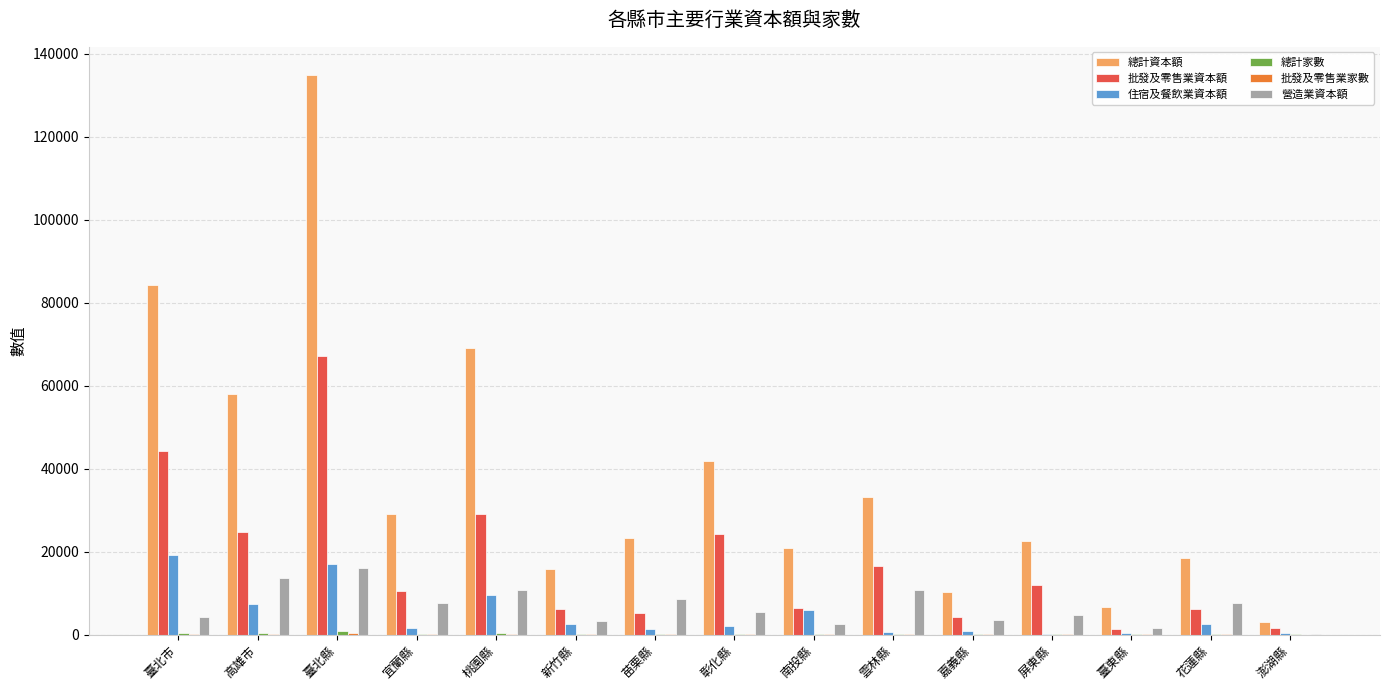

The value of 總計資本額 at 宜蘭縣 is 42341. True or false?

False